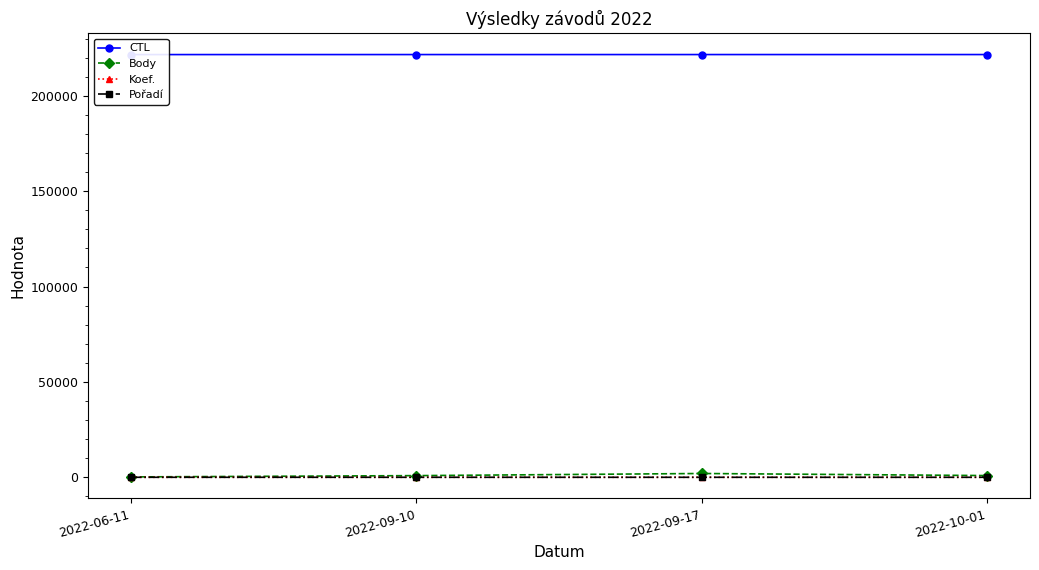

Which series has the largest total across all categories?

CTL